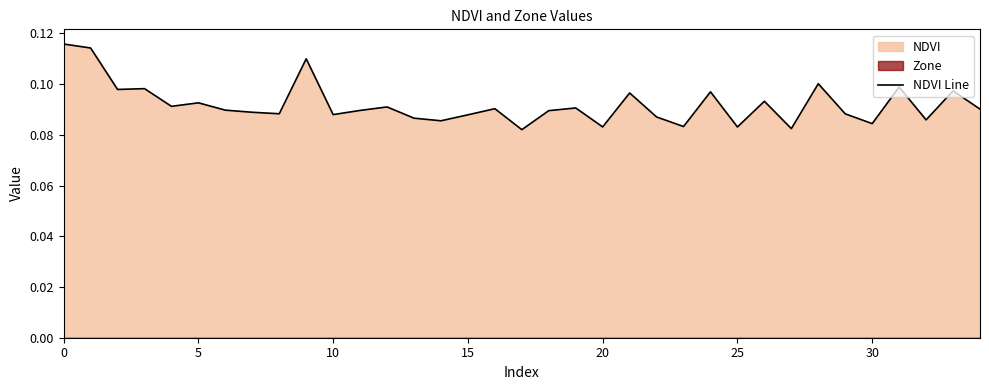

True or false: the data shows 0.0 at 12.

False